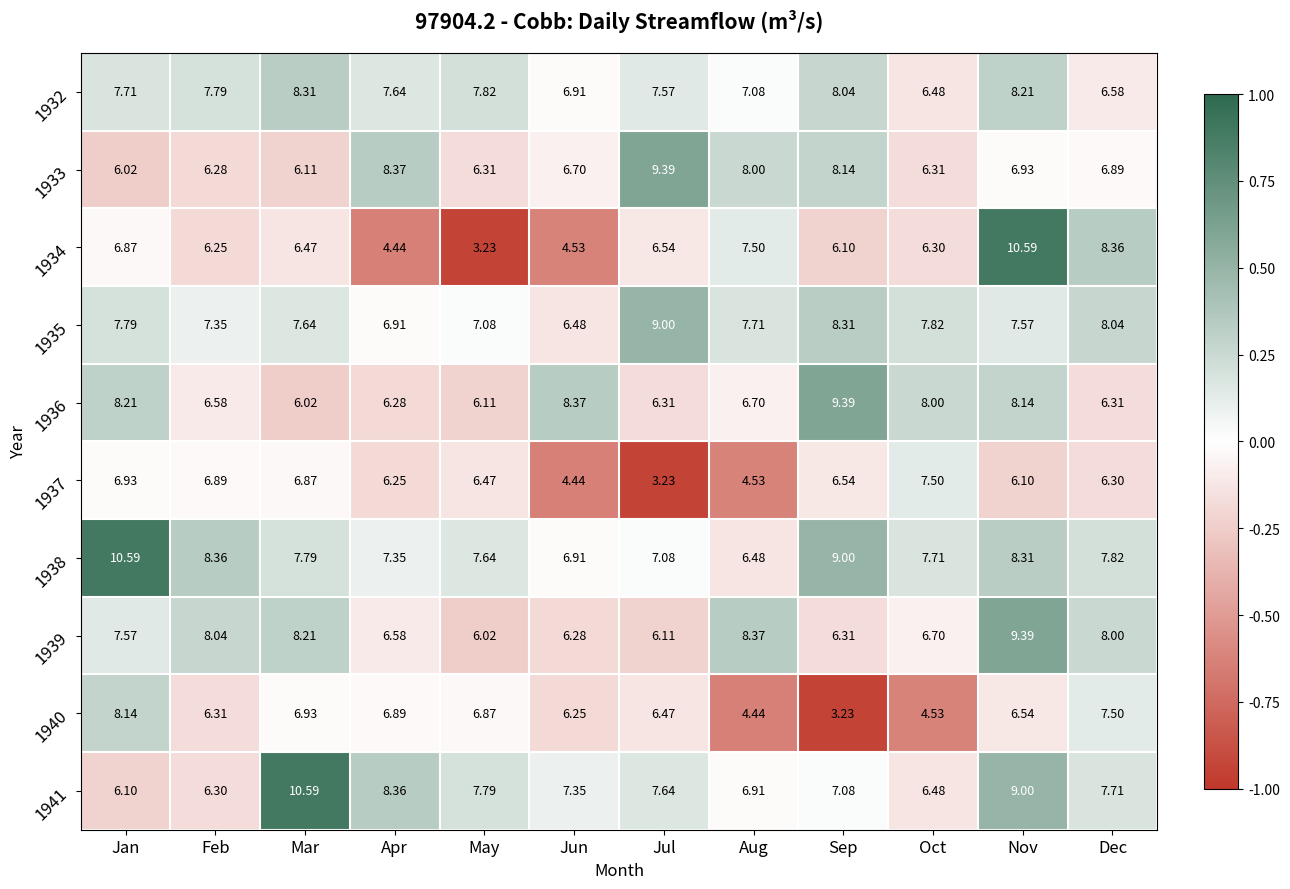

Which category has the lowest value in the 1932 series?

Oct